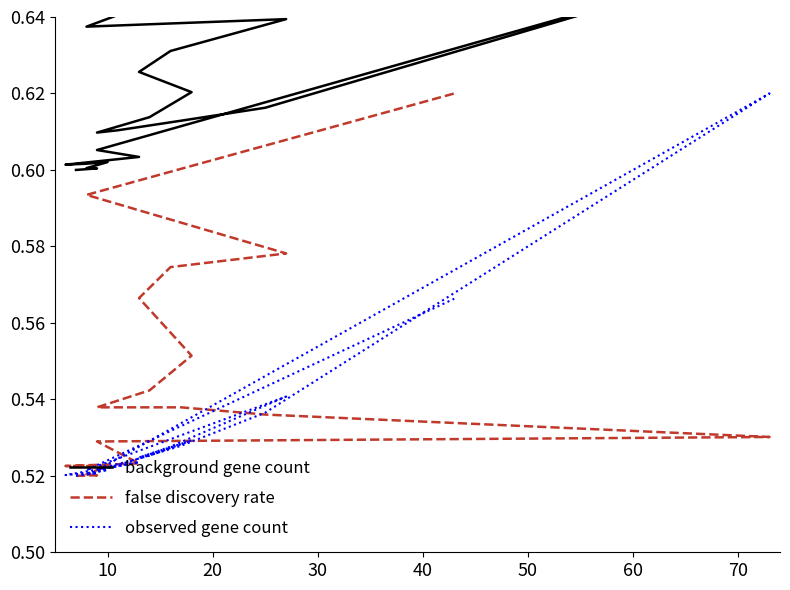

Does the chart have visible grid lines?

No